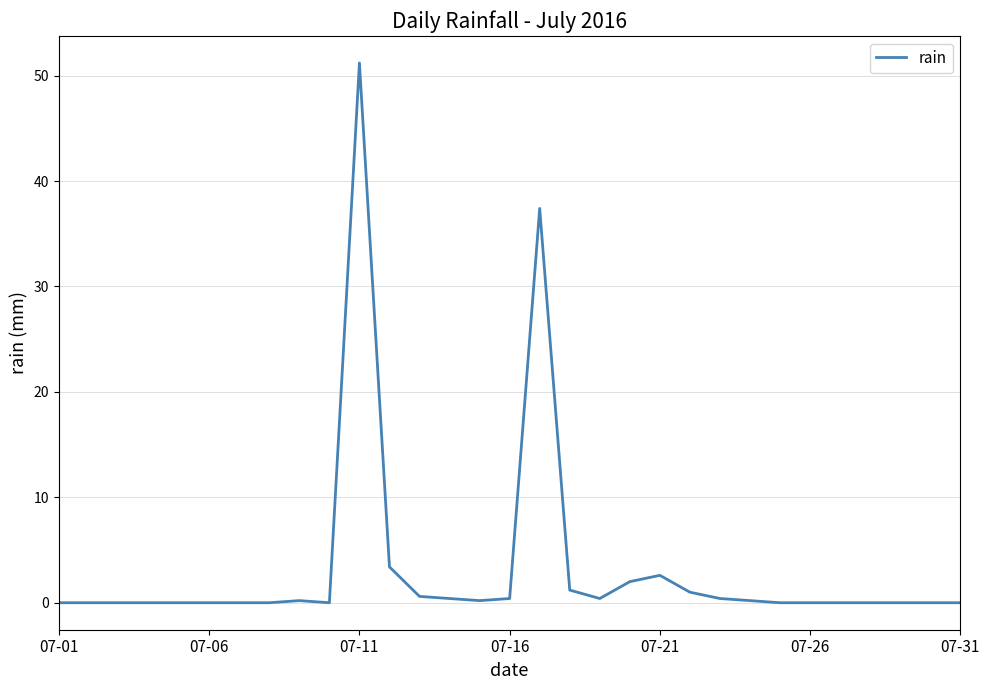

What is the difference between the maximum and minimum values?

51.2